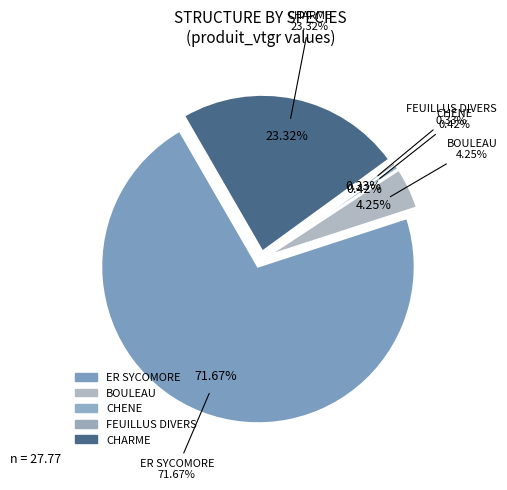

Is there a majority slice in this chart?

Yes